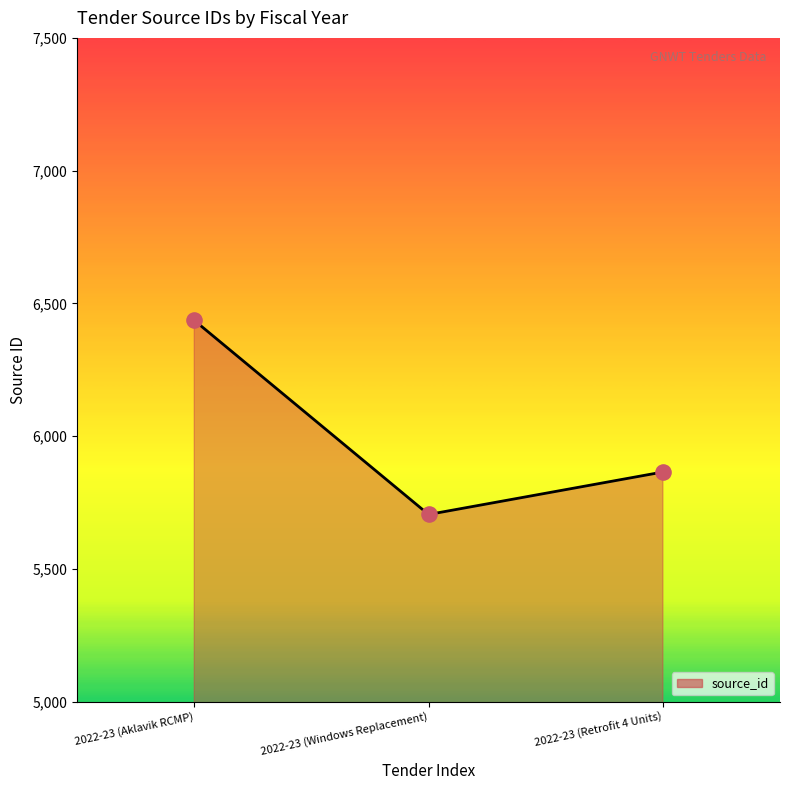

What is the ratio of the value at 2022-23 (Windows Replacement) to the value at 2022-23 (Aklavik RCMP)?

0.9